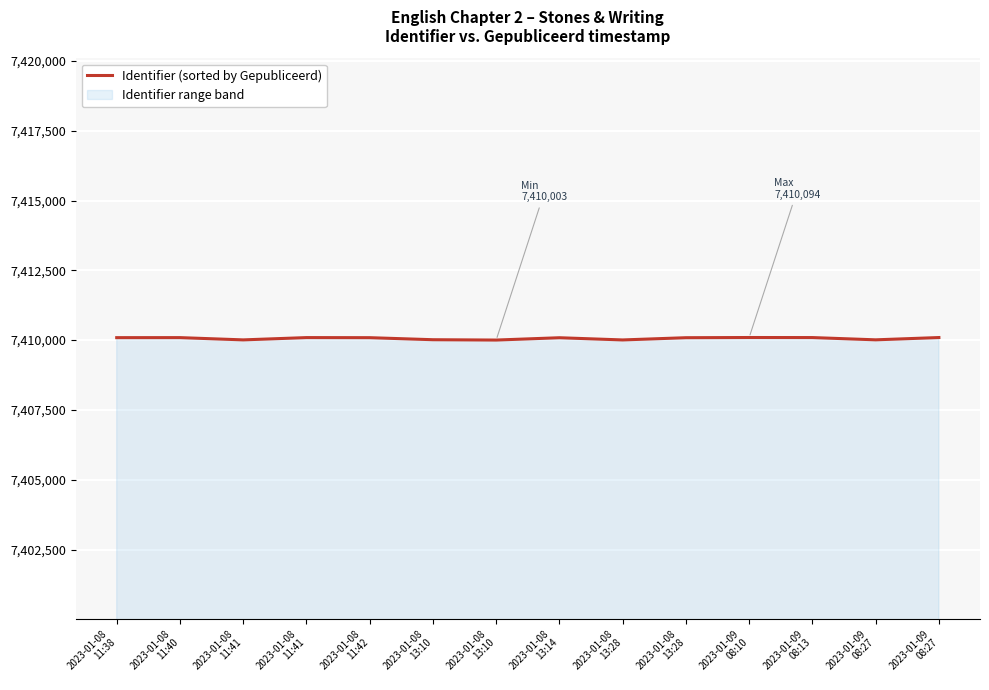

Where is the first local minimum?

2023-01-08
11:41